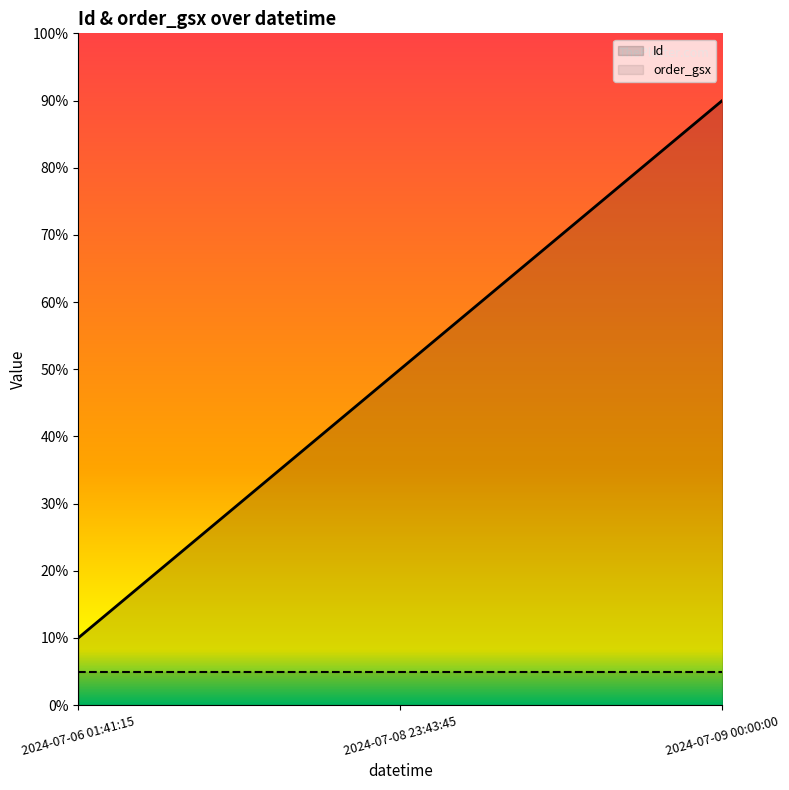

The chart shows a value of 14.1 at 2024-07-06 01:41:15. True or false?

False